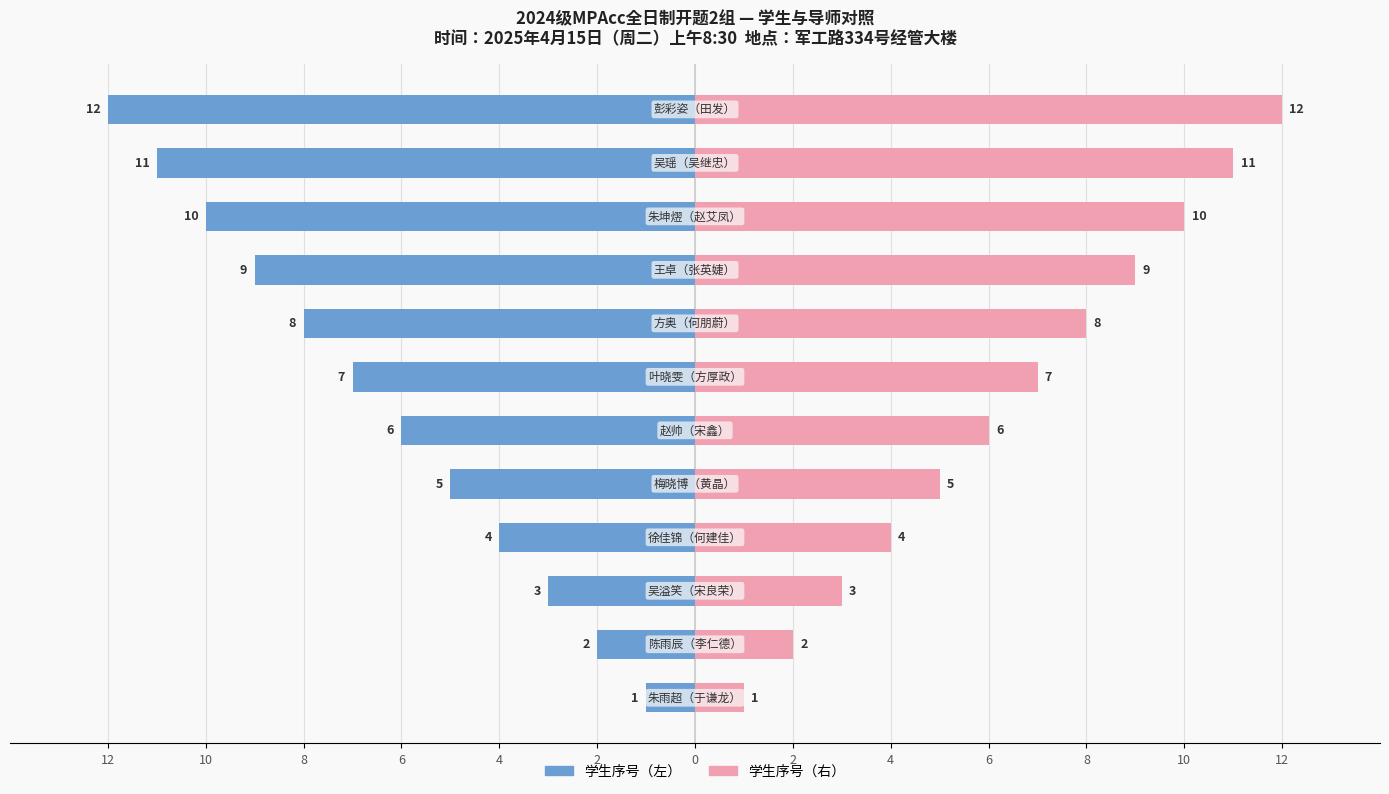

Are the bars grouped side by side (vs. stacked)?

Yes